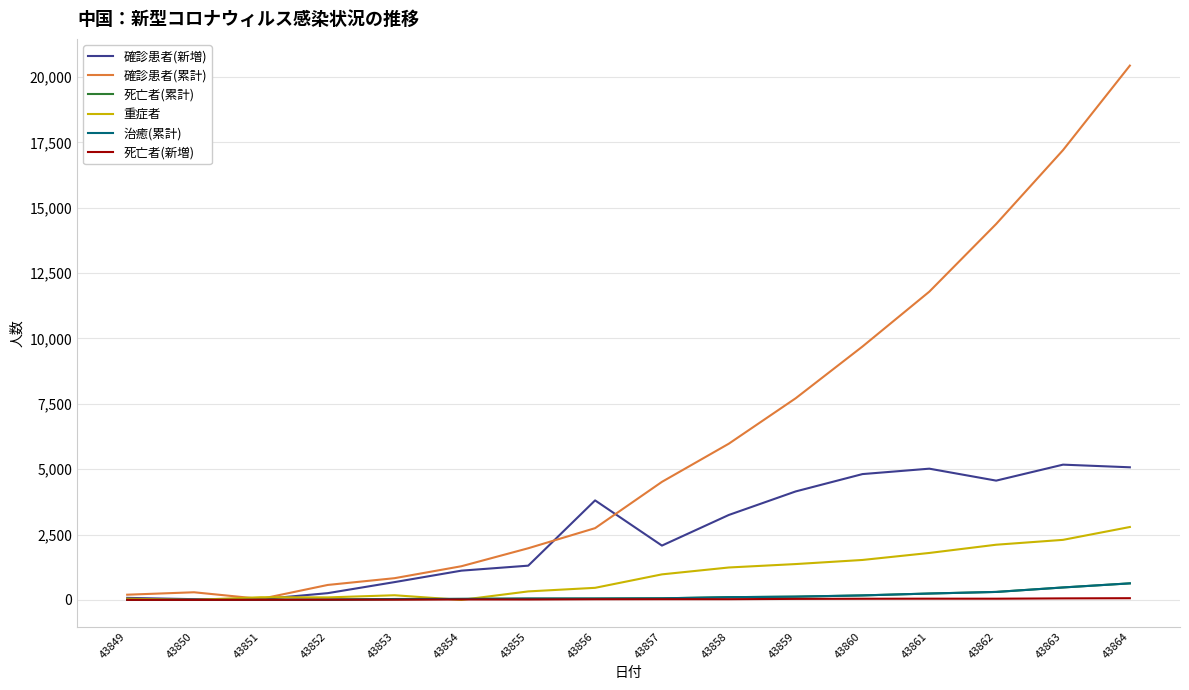

True or false: 重症者 has a value of 102 at 43851.

True